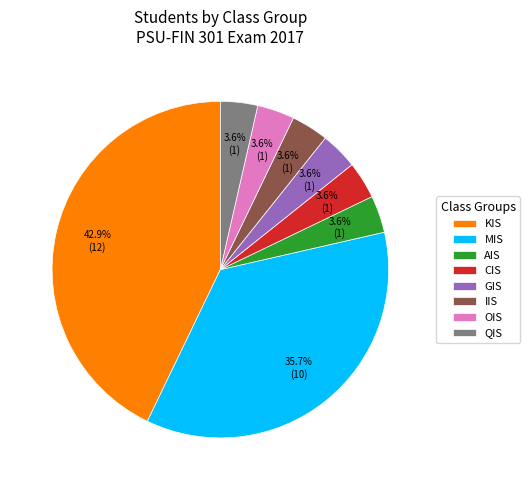

Is it true that MIS is 36% of the pie?

True